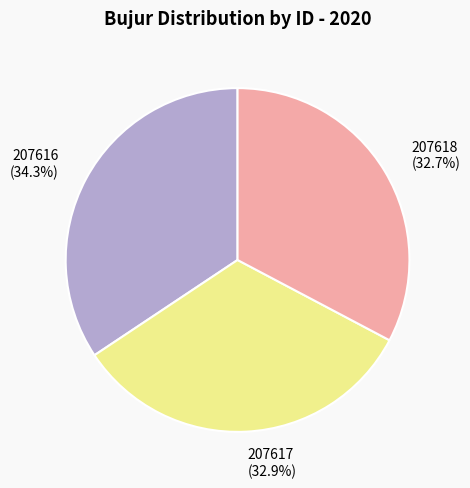

Is there any slice that represents more than half of the pie?

No